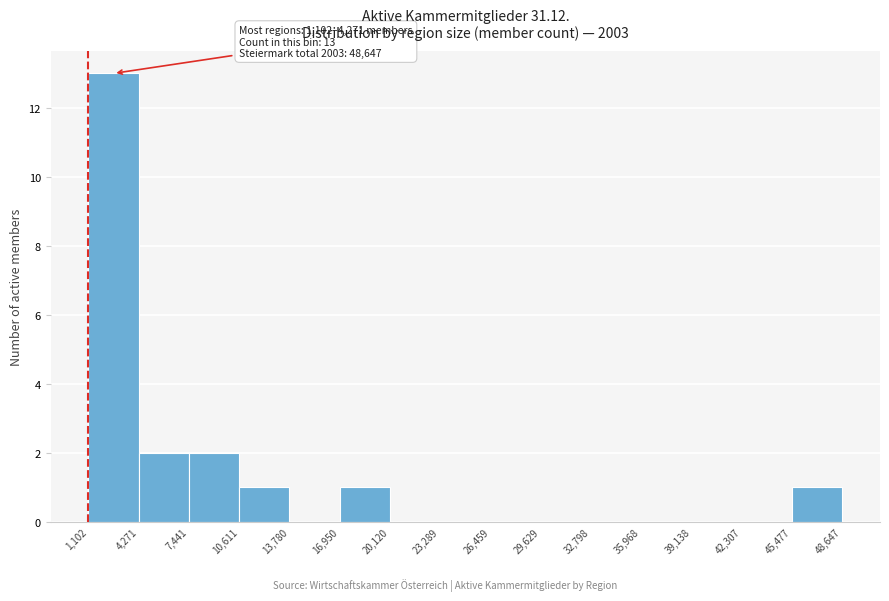

Which range on the x-axis has the tallest bar?

1,102 to 4,271